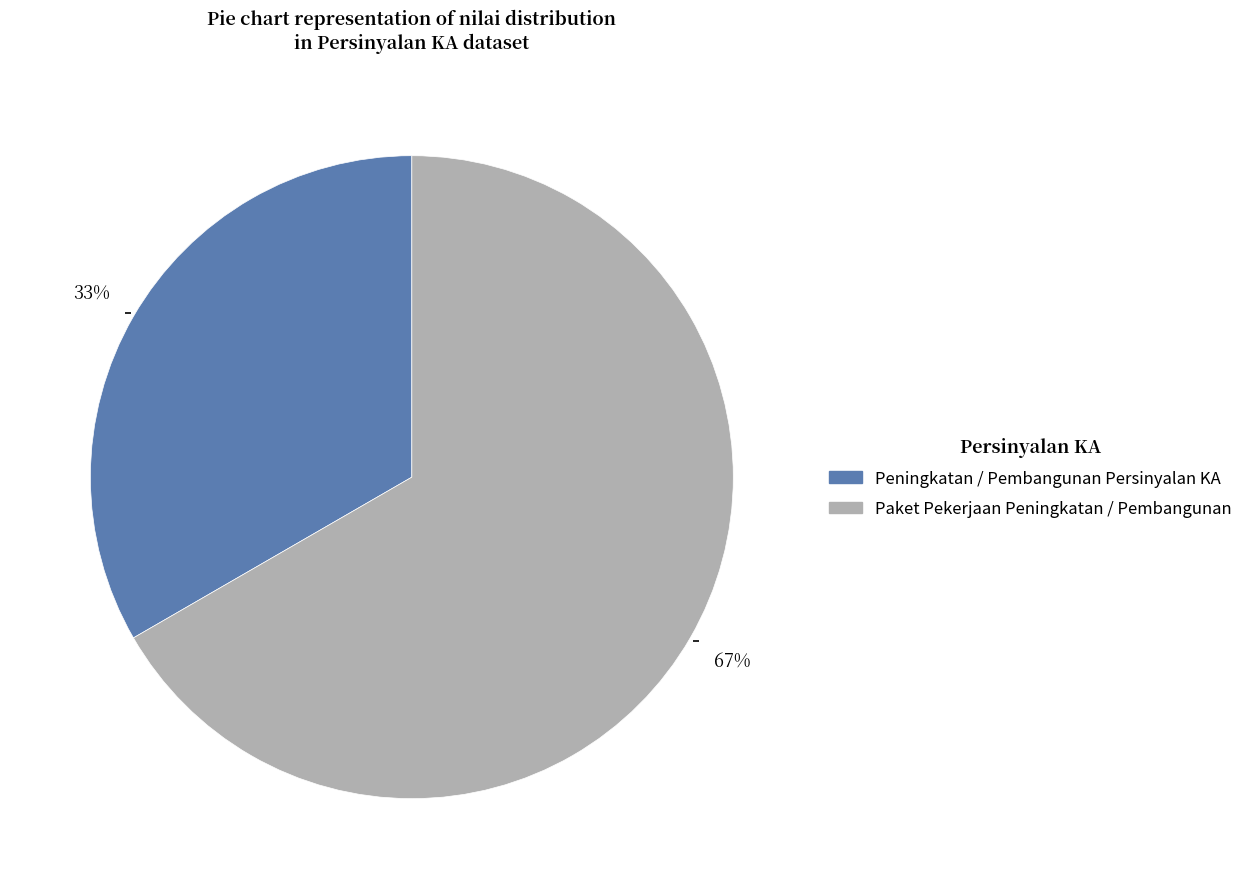

What is the smallest slice in the pie chart?

Peningkatan / Pembangunan Persinyalan KA